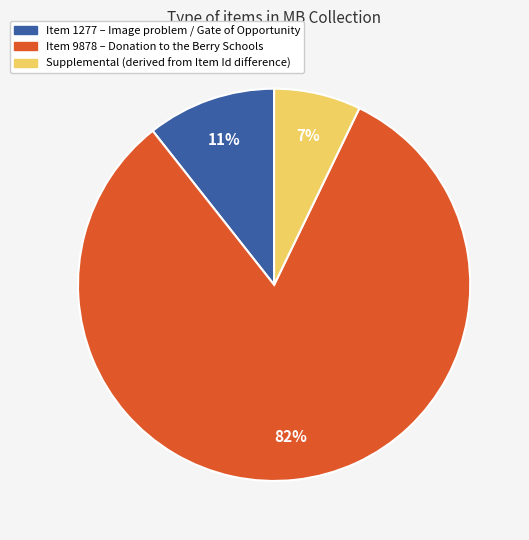

True or false: Supplemental (derived from Item Id difference) accounts for 7% of the total.

True